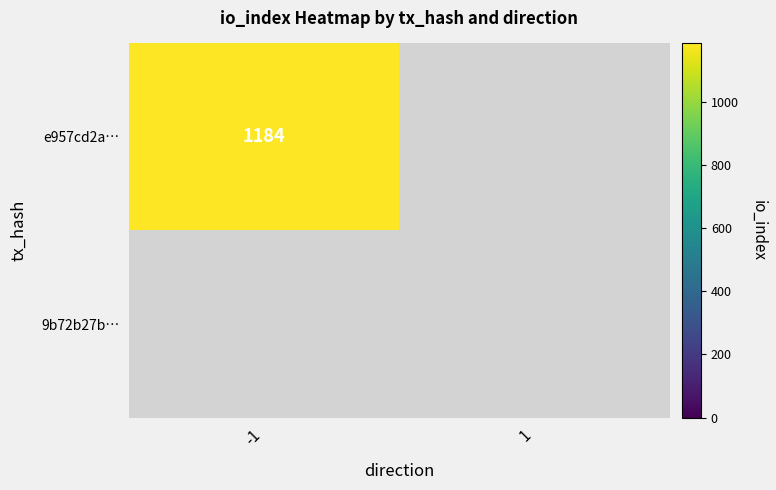

The e957cd2a… series shows 1184 at -1. True or false?

True